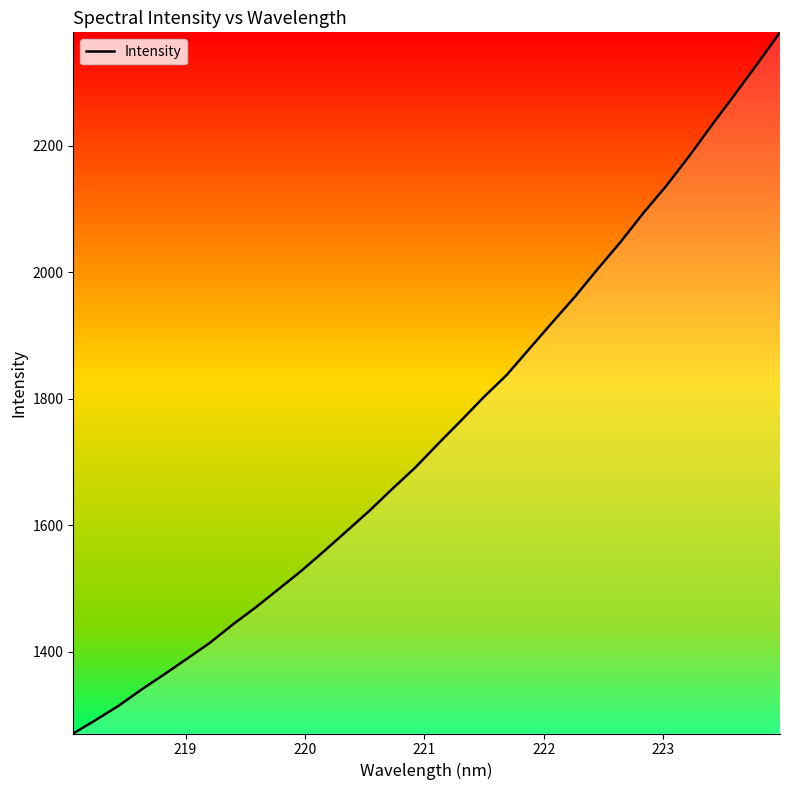

What is the difference between the maximum and minimum values?

1108.7